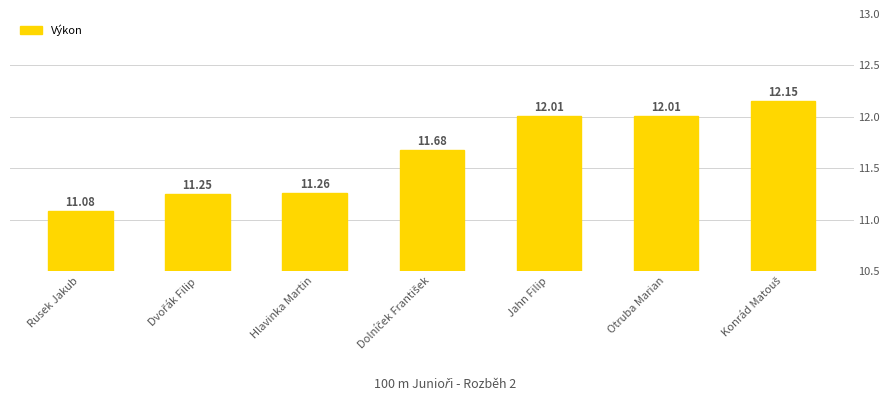

The chart shows a value of 19.0 at Otruba Marian. True or false?

False